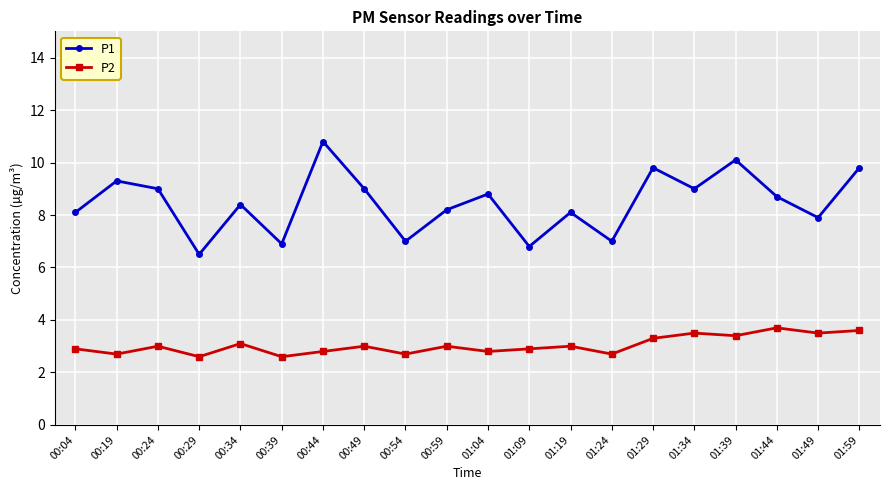

What is the total value across all series at 00:24?

12.0